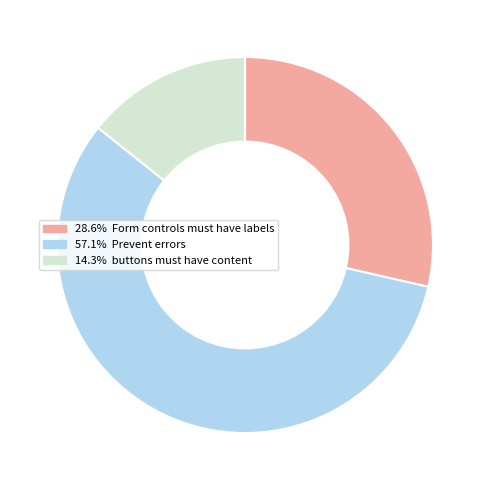

How many slices are in this pie chart?

3